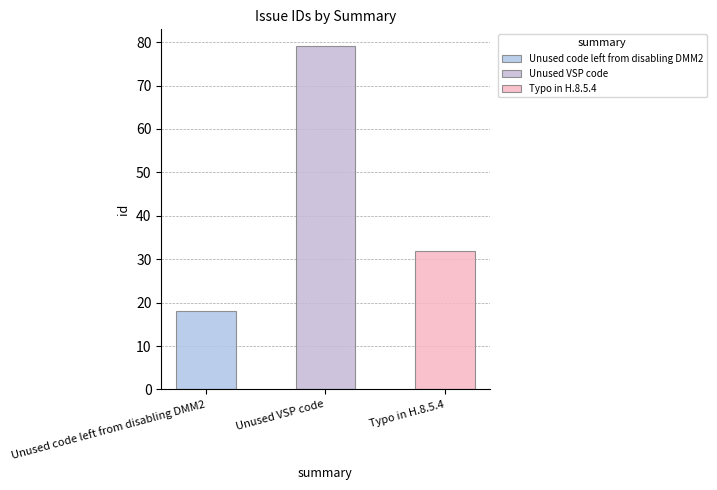

What is the value of the 3rd bar from the left?

32